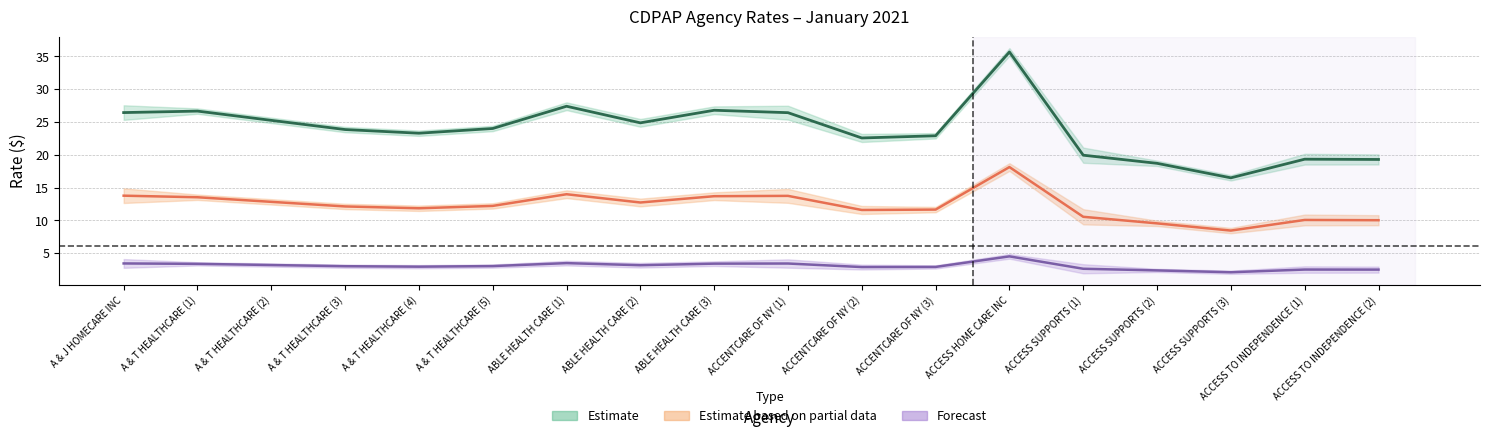

True or false: 2_plus_clients_hourly has more than 1 points higher than both neighbors.

True